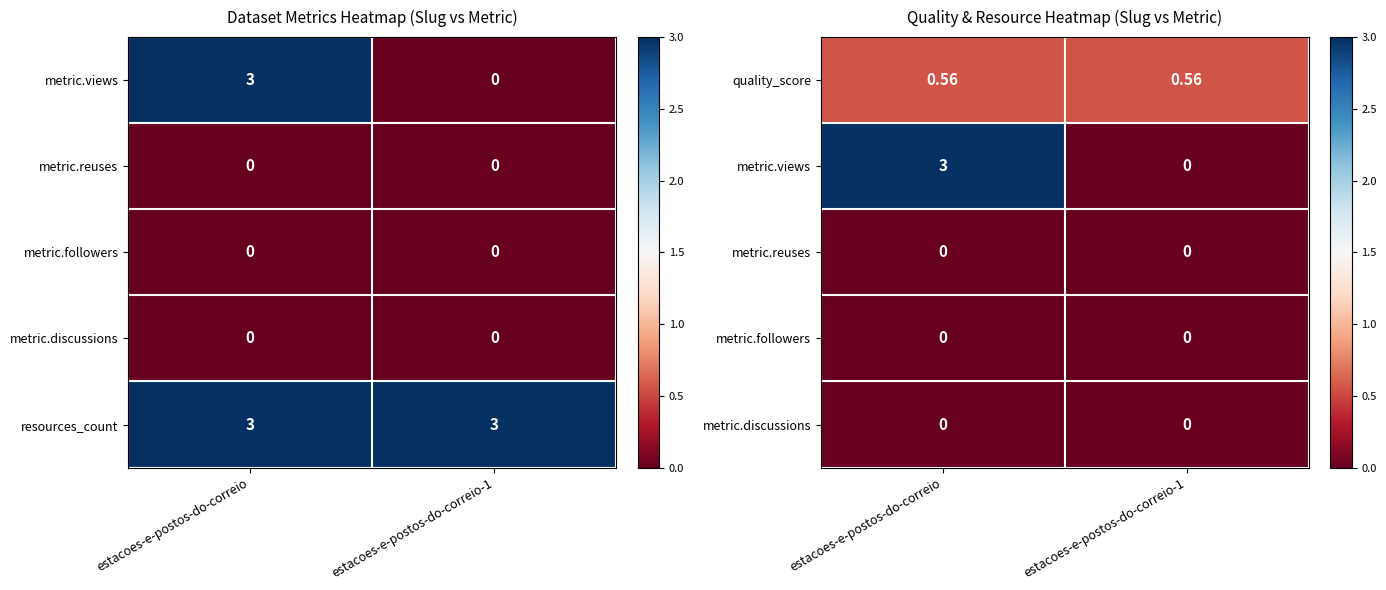

Which label corresponds to the largest value in the chart?

estacoes-e-postos-do-correio